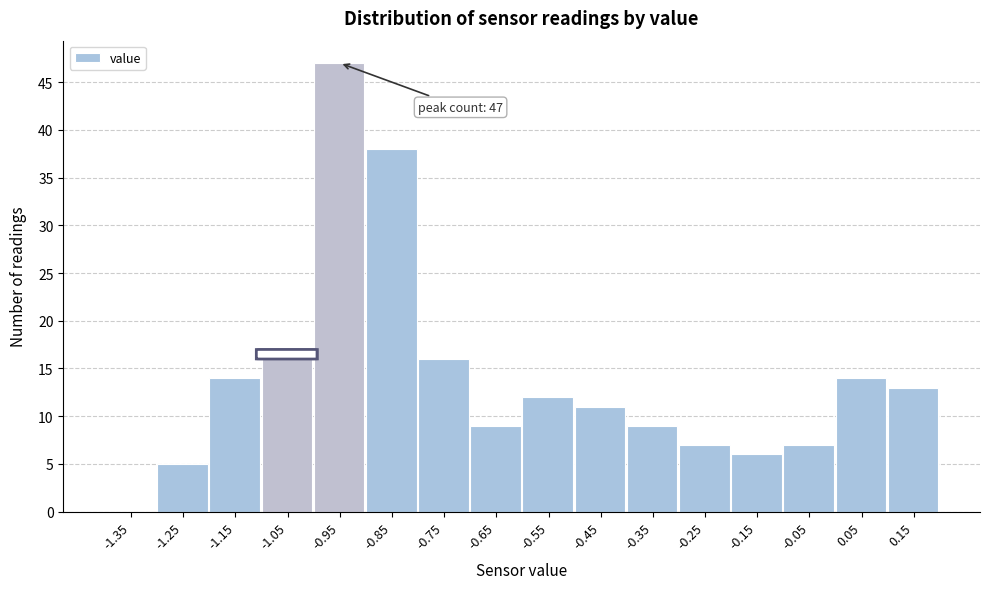

Over which range of the x-axis is the bar tallest?

-1.0 to -0.9